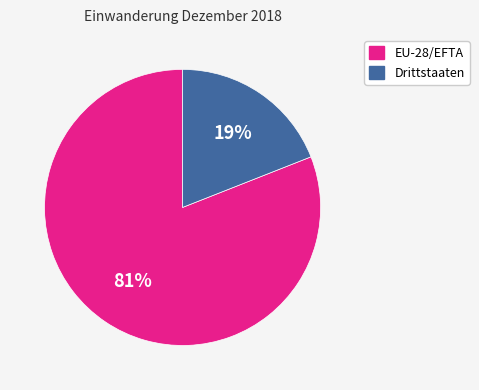

Which slice is the largest?

EU-28/EFTA